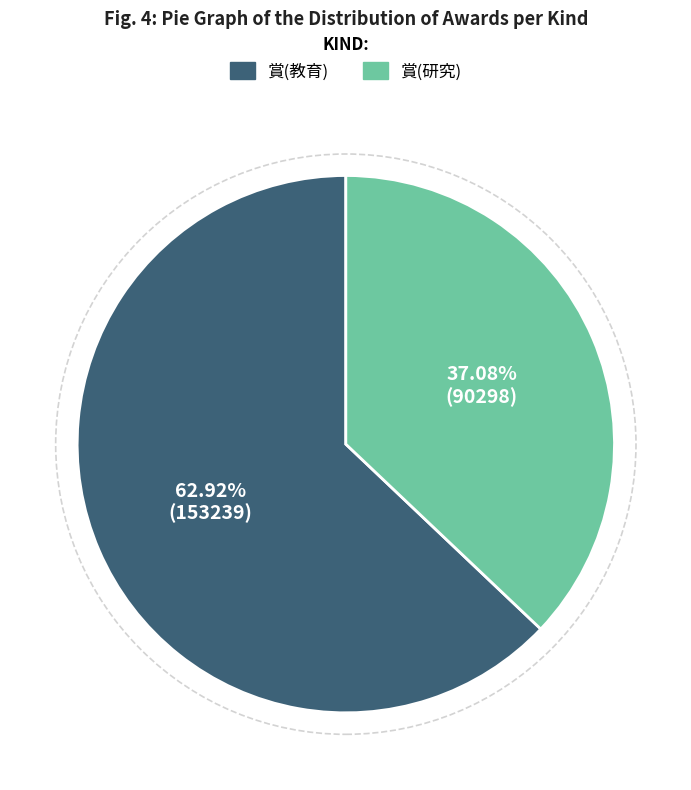

Is there any slice that represents more than half of the pie?

Yes